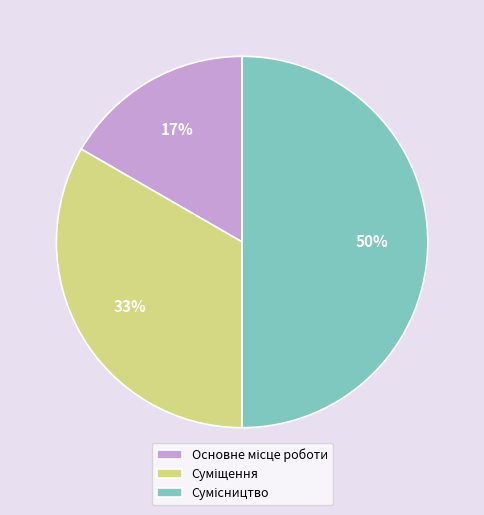

To the nearest percent, what is the difference between the largest and smallest slice percentages?

33%